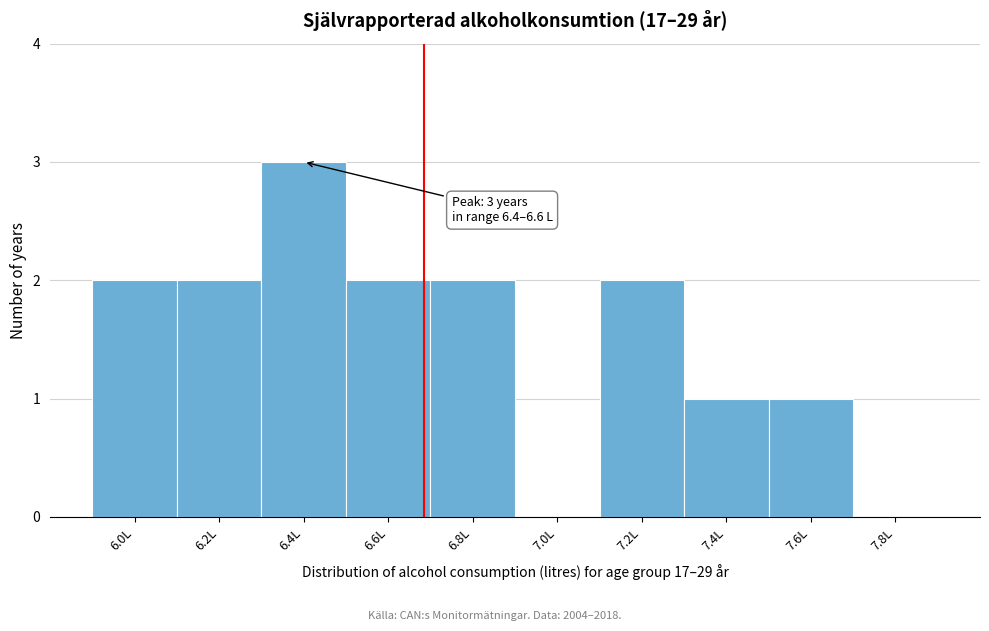

Reading left to right, list all the values displayed in this chart.

6.0L=2	6.2L=2	6.4L=3	6.6L=2	6.8L=2	7.0L=0	7.2L=2	7.4L=1	7.6L=1	7.8L=0